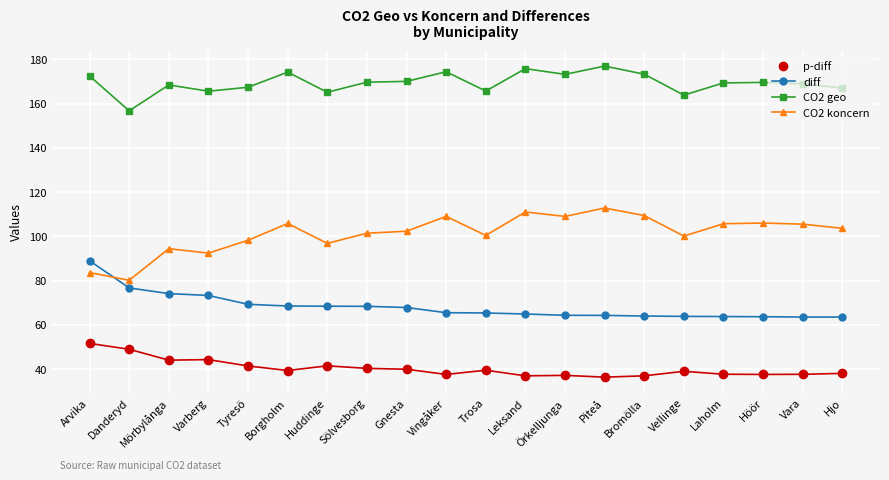

At which category does CO2 koncern reach its first local valley?

Danderyd